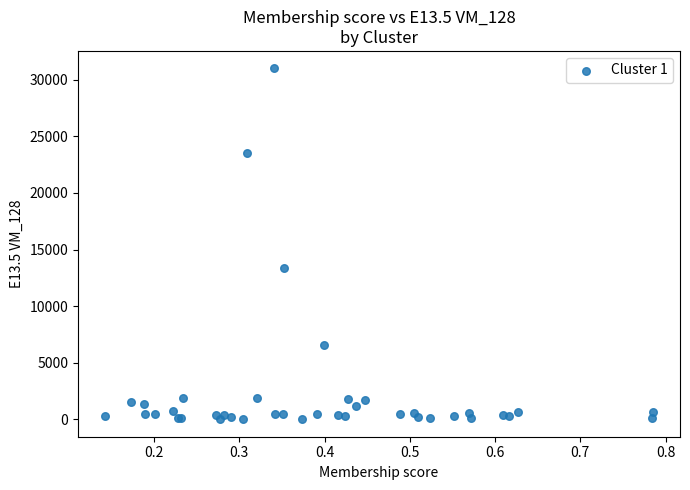

What Y value in the scatter plot is closest to 15504?

13399.3